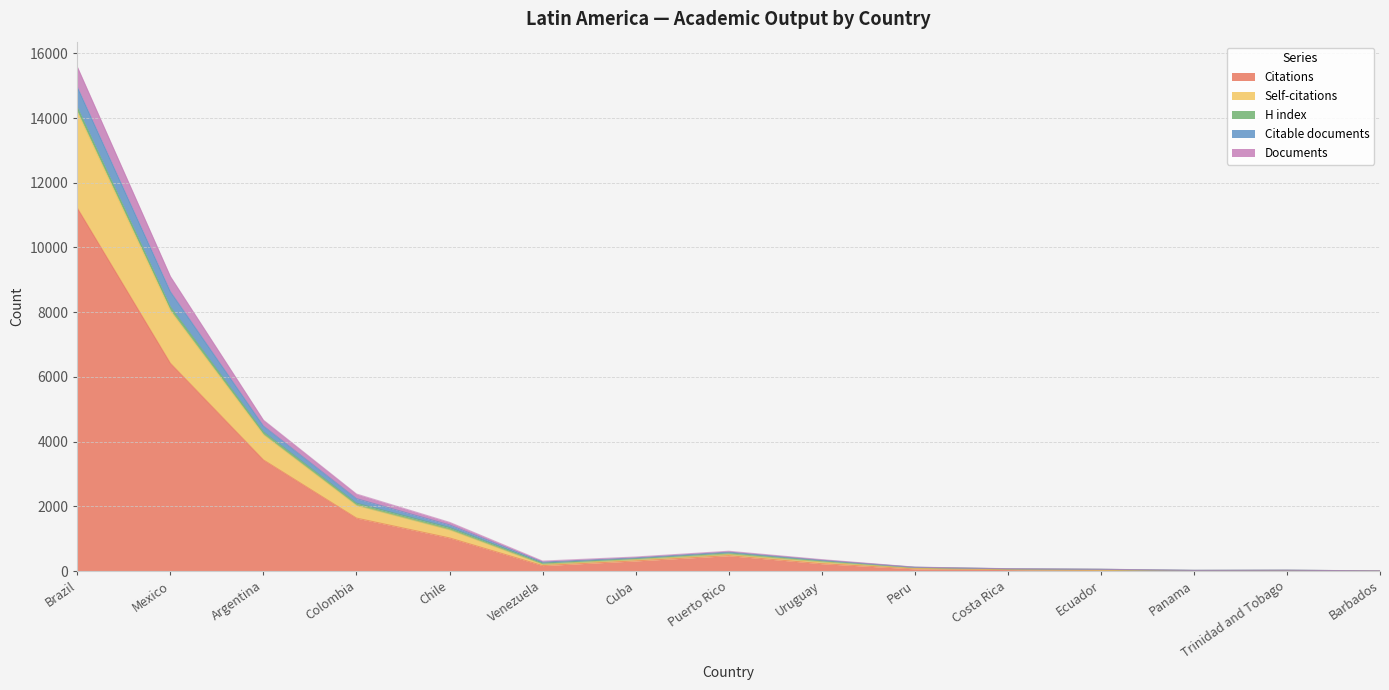

At which category is the sum across all series the highest?

Brazil